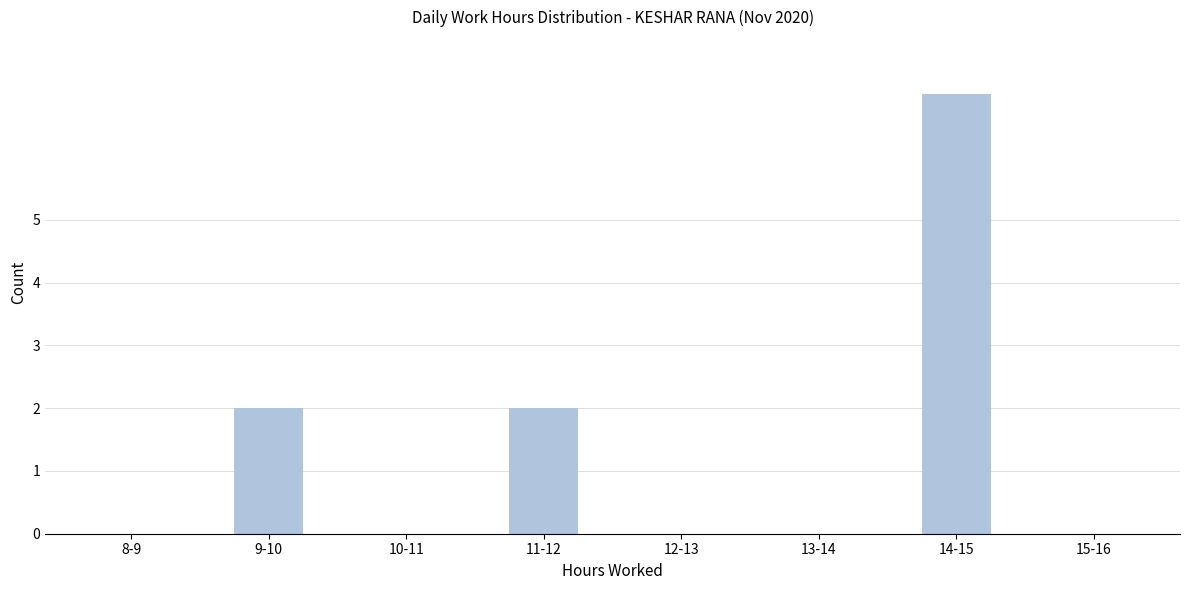

Reading left to right, extract all data points from this chart.

8-9=0	9-10=2	10-11=0	11-12=2	12-13=0	13-14=0	14-15=7	15-16=0